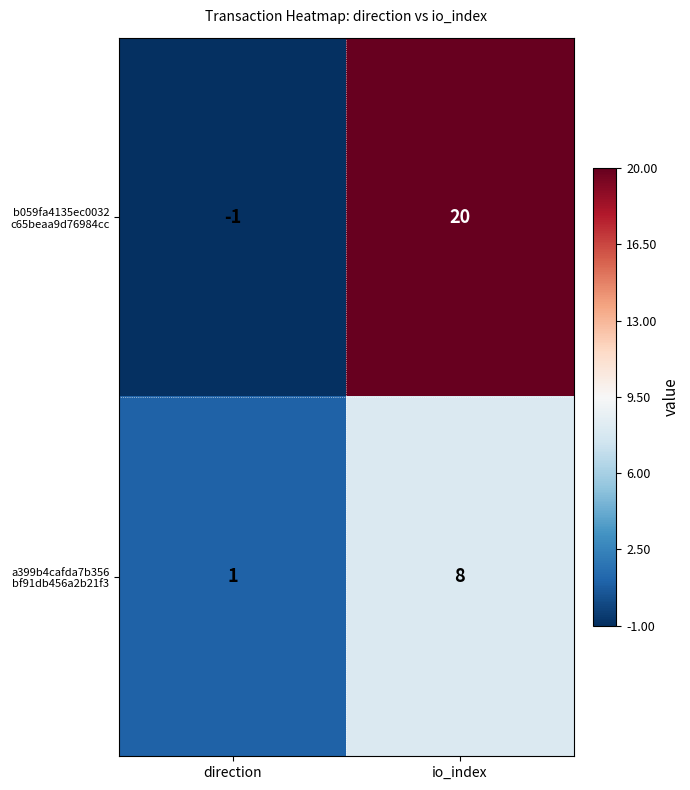

What is the maximum value shown in the chart?

20